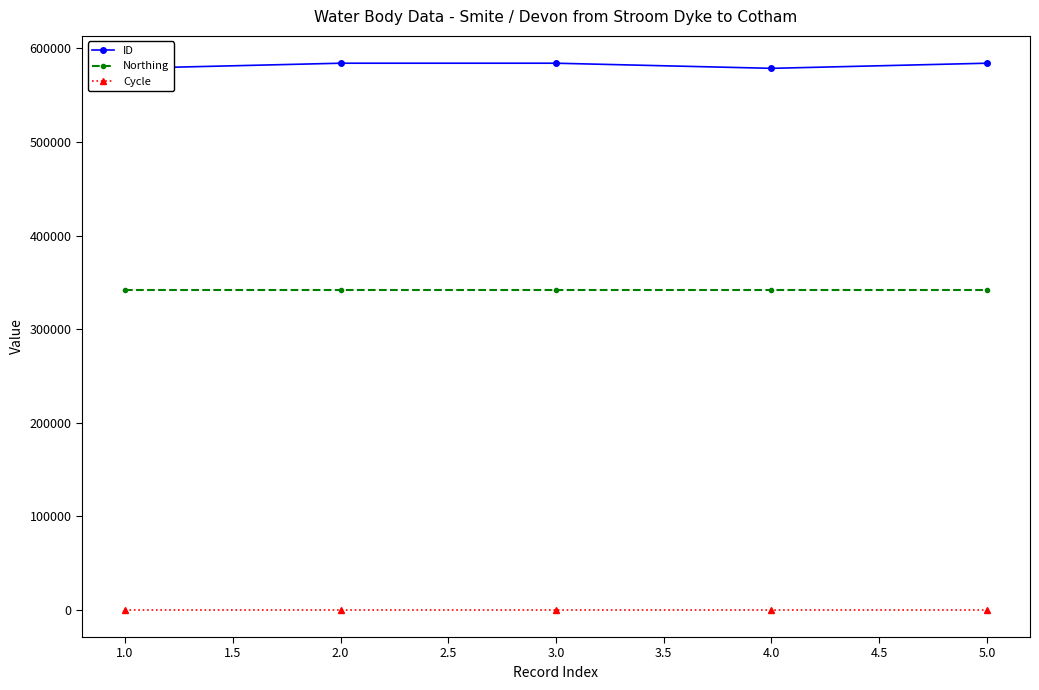

True or false: Northing and Cycle intersect in this chart.

False